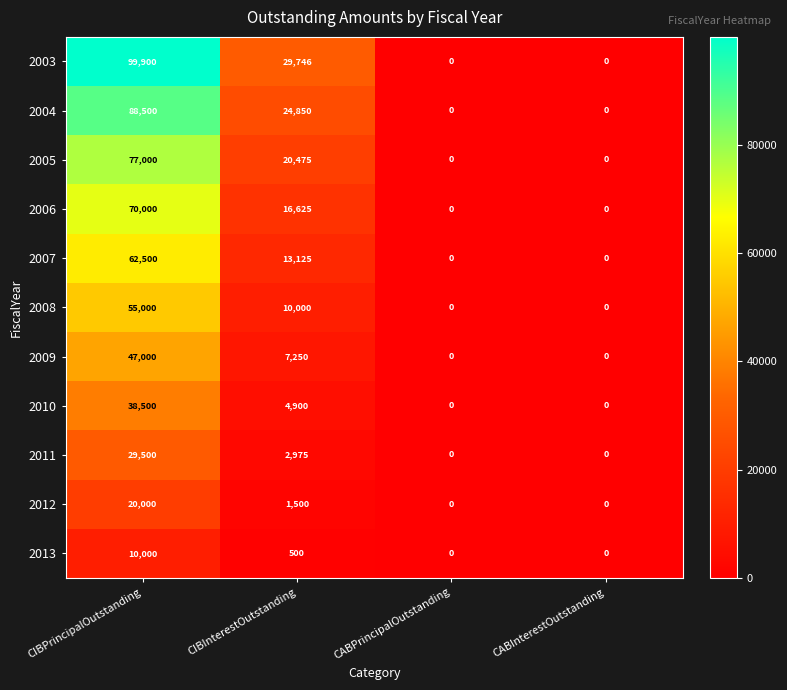

Which label corresponds to the largest value in the chart?

CIBPrincipalOutstanding